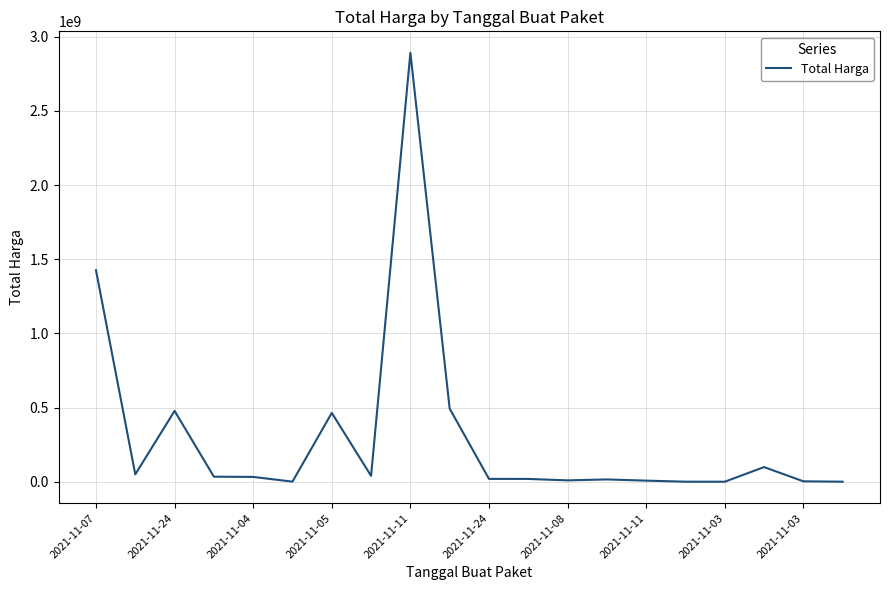

True or false: there are more than 2 points higher than both neighbors.

True